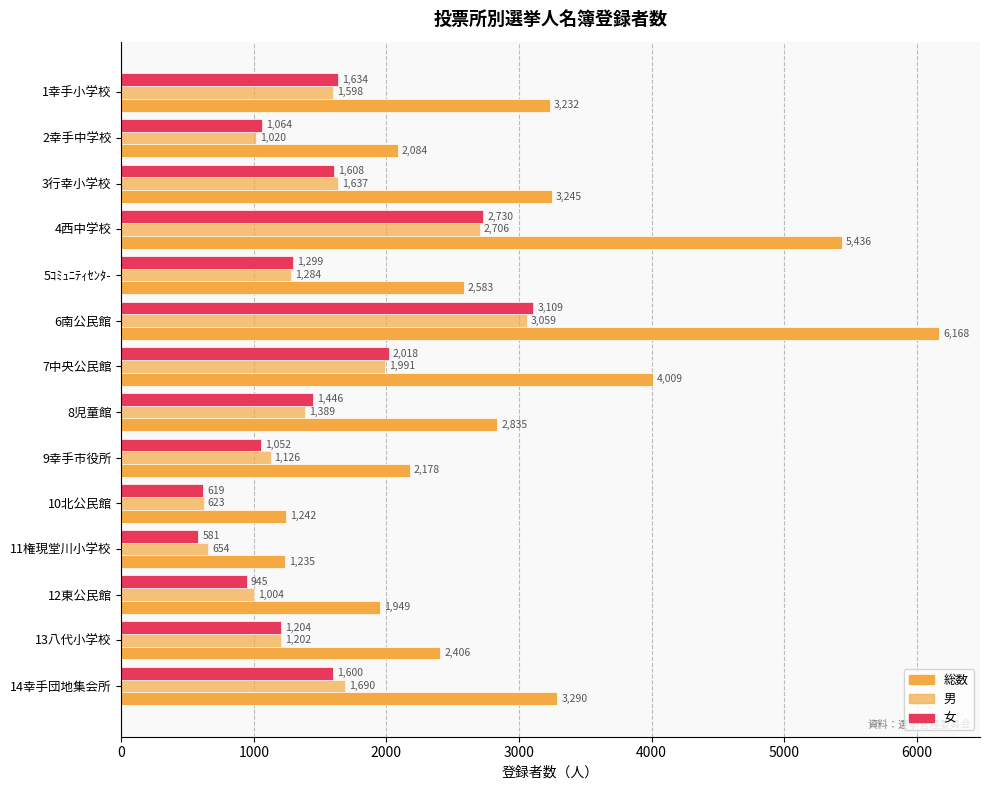

How many values in the 男 series are below 1389?

7